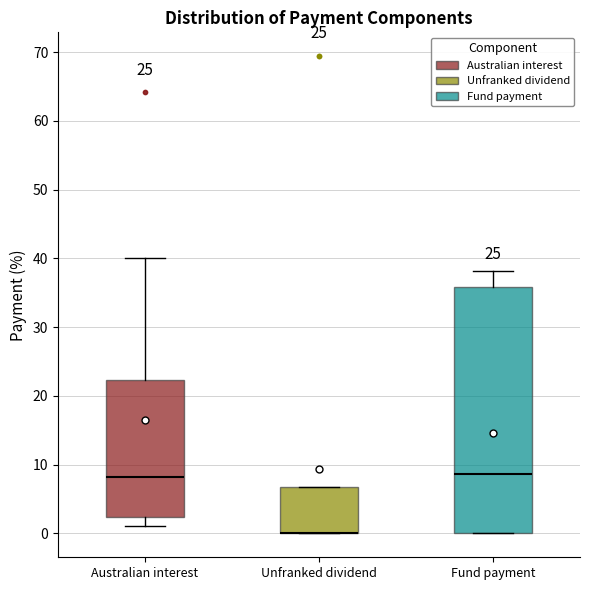

Which box is the tallest, from its lower edge to its upper edge?

Fund payment